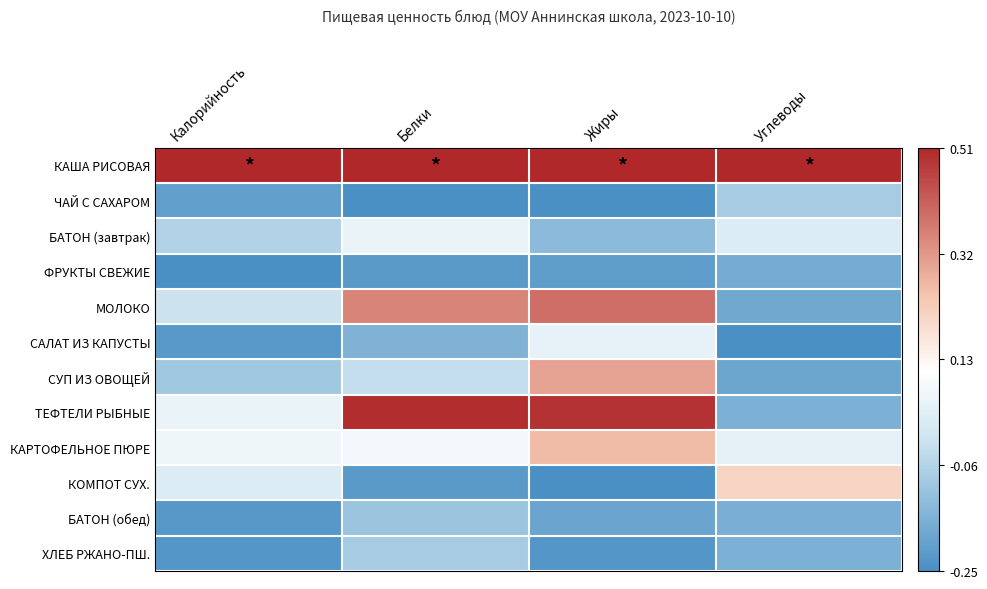

Reading left to right, extract all data points from this chart.

КАША РИСОВАЯ: Калорийность=0.5	Белки=0.5	Жиры=0.5	Углеводы=0.5
ЧАЙ С САХАРОМ: Калорийность=-0.2	Белки=-0.2	Жиры=-0.2	Углеводы=-0.1
БАТОН (завтрак): Калорийность=-0.1	Белки=0.1	Жиры=-0.1	Углеводы=0.0
ФРУКТЫ СВЕЖИЕ: Калорийность=-0.2	Белки=-0.2	Жиры=-0.2	Углеводы=-0.2
МОЛОКО: Калорийность=-0.0	Белки=0.4	Жиры=0.4	Углеводы=-0.2
САЛАТ ИЗ КАПУСТЫ: Калорийность=-0.2	Белки=-0.2	Жиры=0.0	Углеводы=-0.2
СУП ИЗ ОВОЩЕЙ: Калорийность=-0.1	Белки=-0.0	Жиры=0.3	Углеводы=-0.2
ТЕФТЕЛИ РЫБНЫЕ: Калорийность=0.1	Белки=0.5	Жиры=0.5	Углеводы=-0.2
КАРТОФЕЛЬНОЕ ПЮРЕ: Калорийность=0.1	Белки=0.1	Жиры=0.3	Углеводы=0.0
КОМПОТ СУХ.: Калорийность=0.0	Белки=-0.2	Жиры=-0.2	Углеводы=0.2
БАТОН (обед): Калорийность=-0.2	Белки=-0.1	Жиры=-0.2	Углеводы=-0.2
ХЛЕБ РЖАНО-ПШ.: Калорийность=-0.2	Белки=-0.1	Жиры=-0.2	Углеводы=-0.2